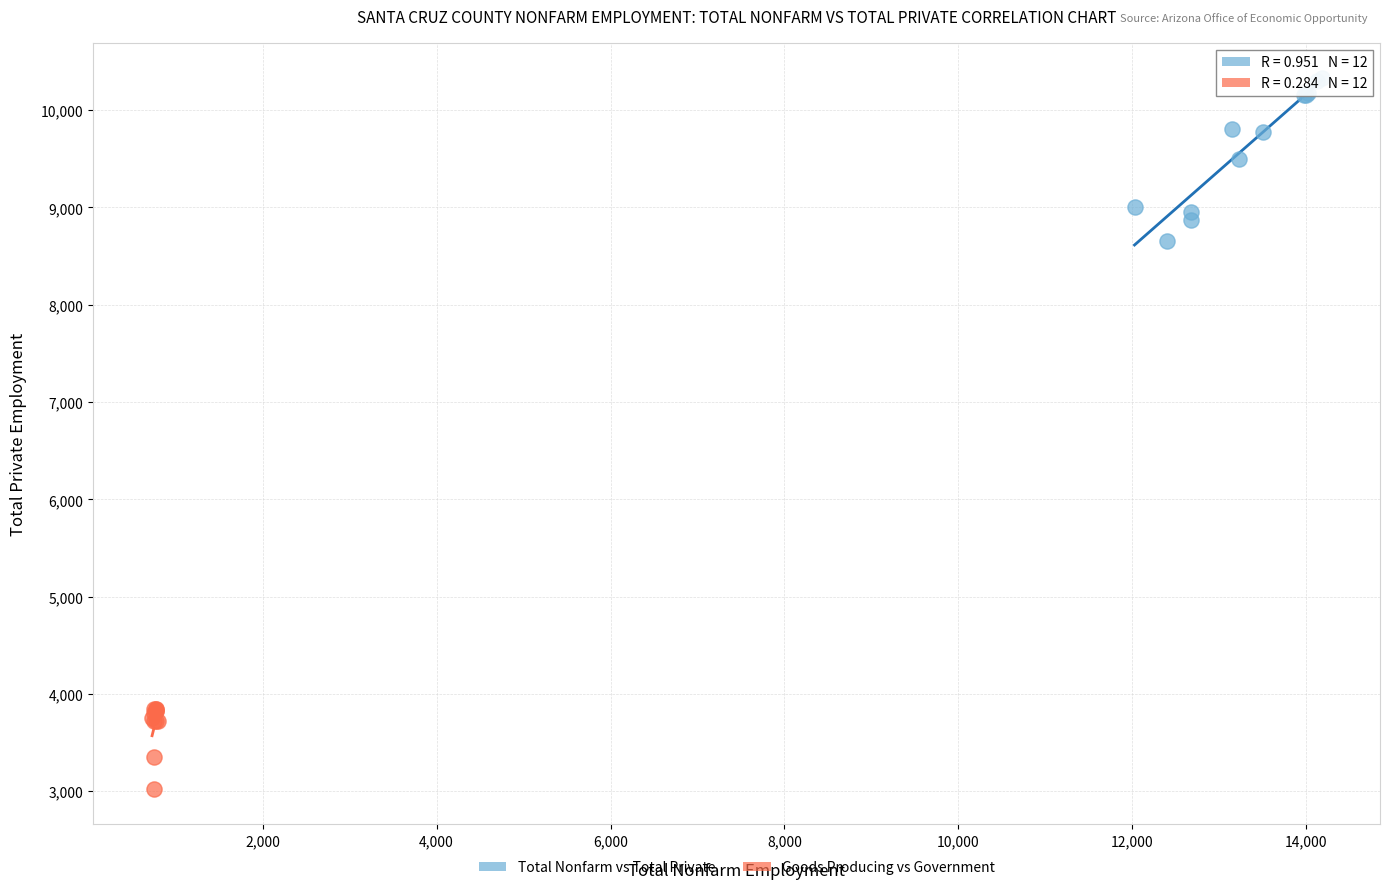

Which series has the widest spread of Y values?

Total Nonfarm vs Total Private